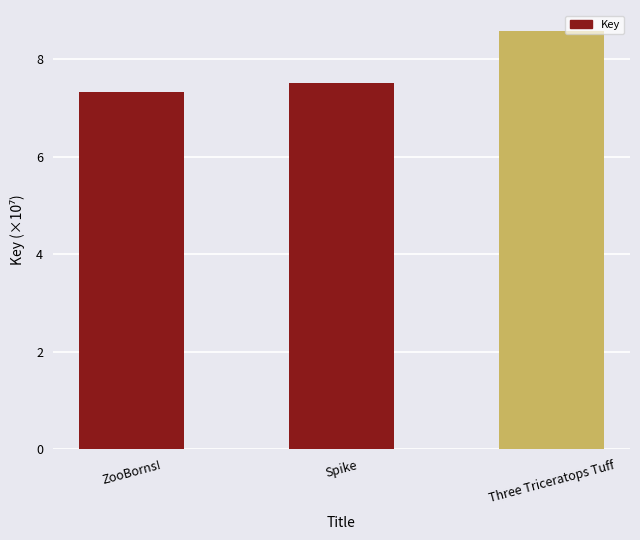

The value at ZooBorns! is 7.3. True or false?

True